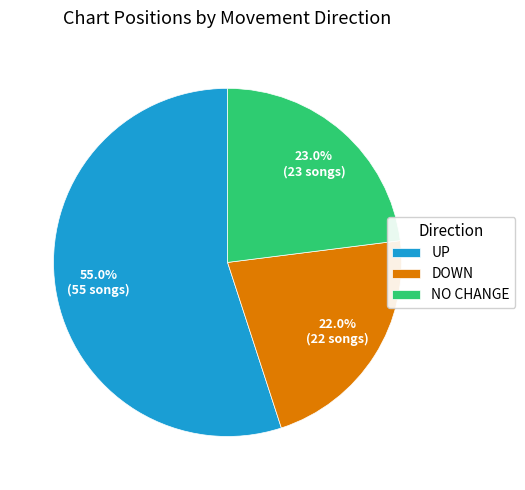

Rank the categories by value from highest to lowest.

UP, NO CHANGE, DOWN